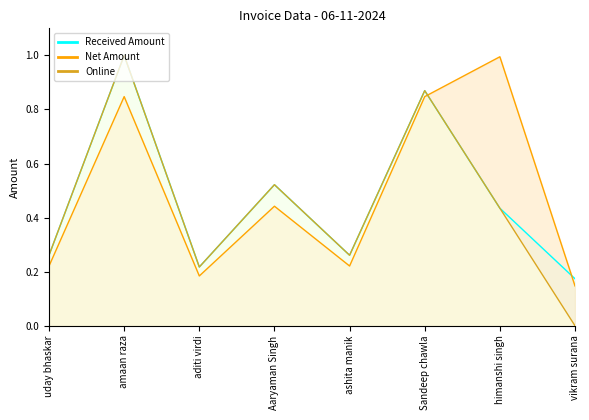

At which label does Received Amount reach its peak?

amaan raza